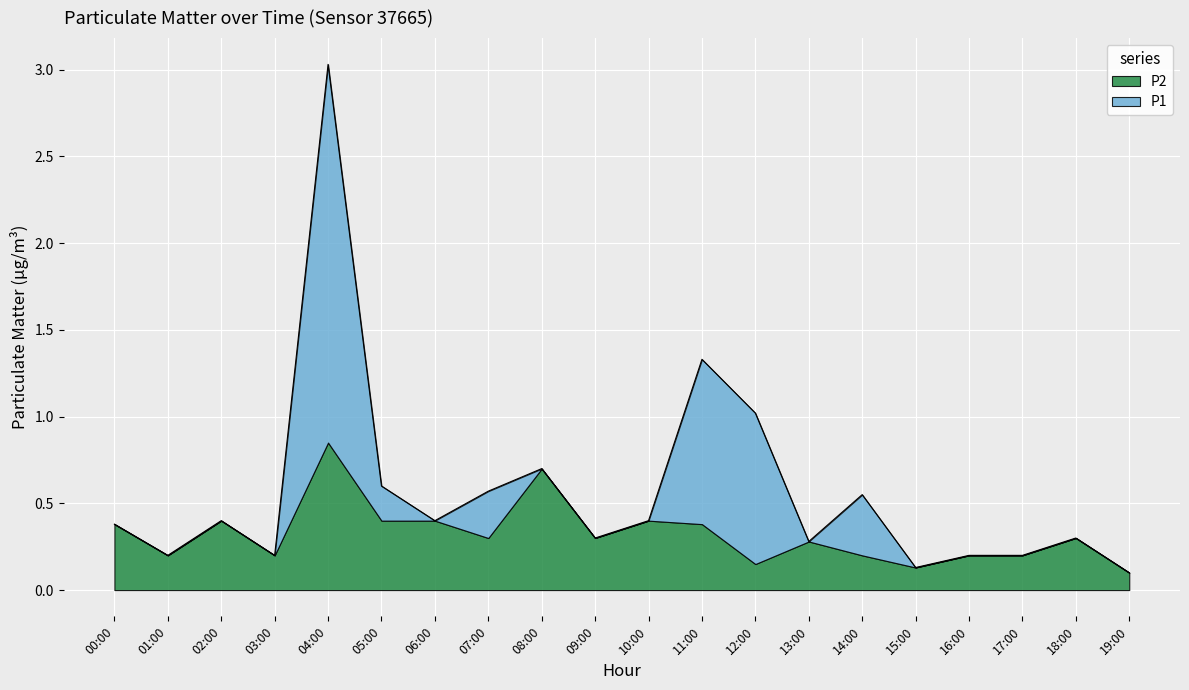

Is it true that the value at 02:00 is 0.1?

False